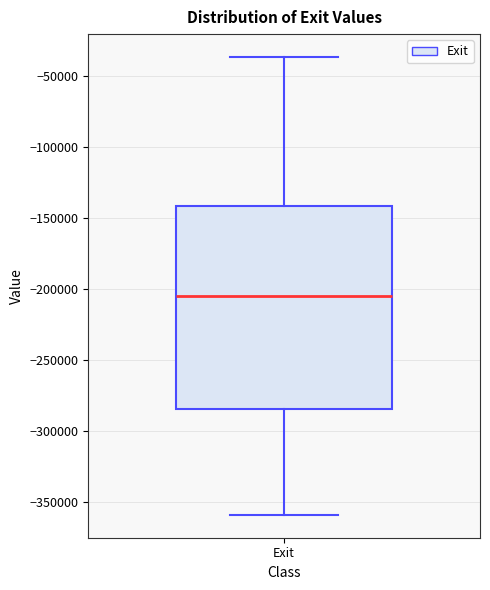

Where does the median line of the box for Exit sit on the y-axis? The values are not printed on the chart, so give them approximately, as read against the axis.

-205000